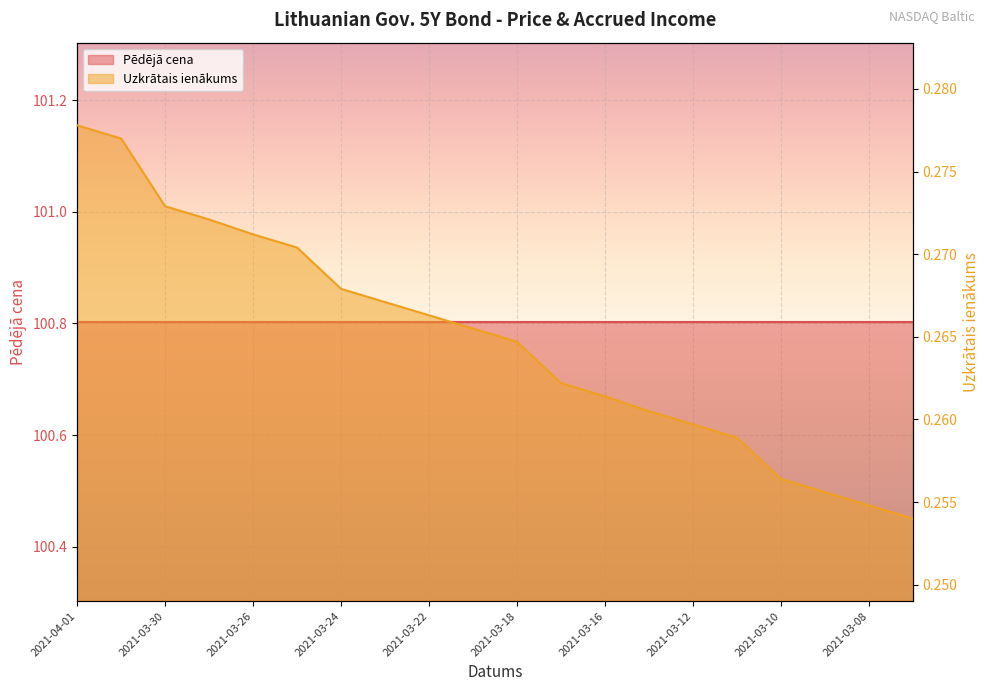

List the labels in order of value, smallest first.

2021-03-05, 2021-03-08, 2021-03-09, 2021-03-10, 2021-03-11, 2021-03-12, 2021-03-15, 2021-03-16, 2021-03-17, 2021-03-18, 2021-03-19, 2021-03-22, 2021-03-23, 2021-03-24, 2021-03-25, 2021-03-26, 2021-03-29, 2021-03-30, 2021-03-31, 2021-04-01